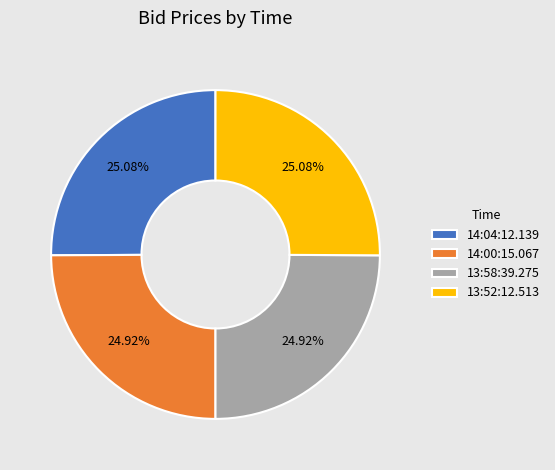

Does 14:00:15.067 account for over 50% of the chart?

No